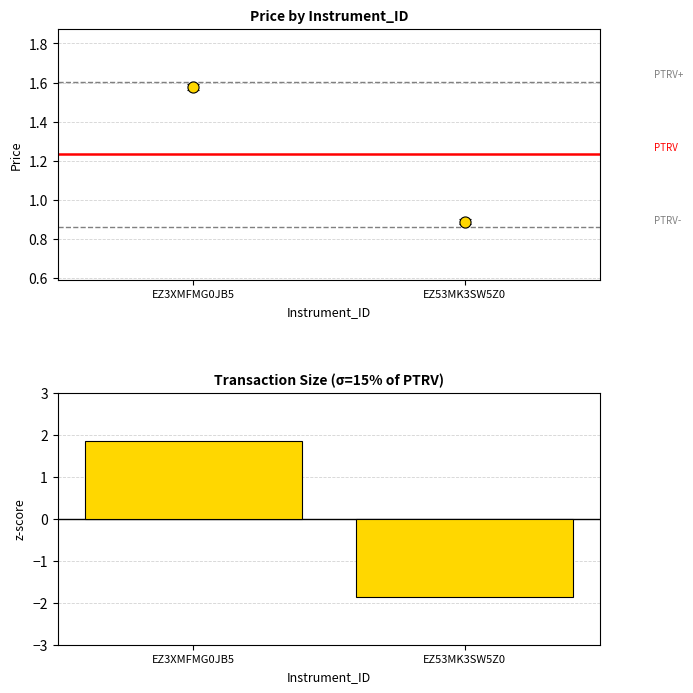

Reading left to right, transcribe all the data shown in this chart.

EZ3XMFMG0JB5=1.9	EZ53MK3SW5Z0=-1.9